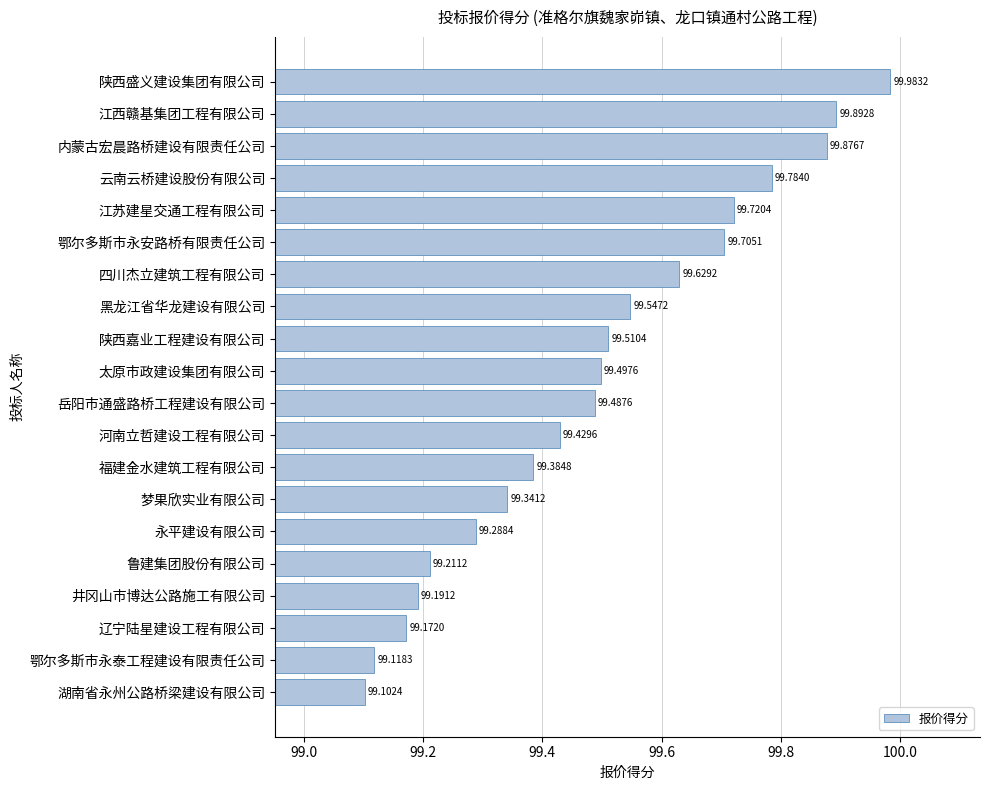

What is the sum of all values?

1989.9